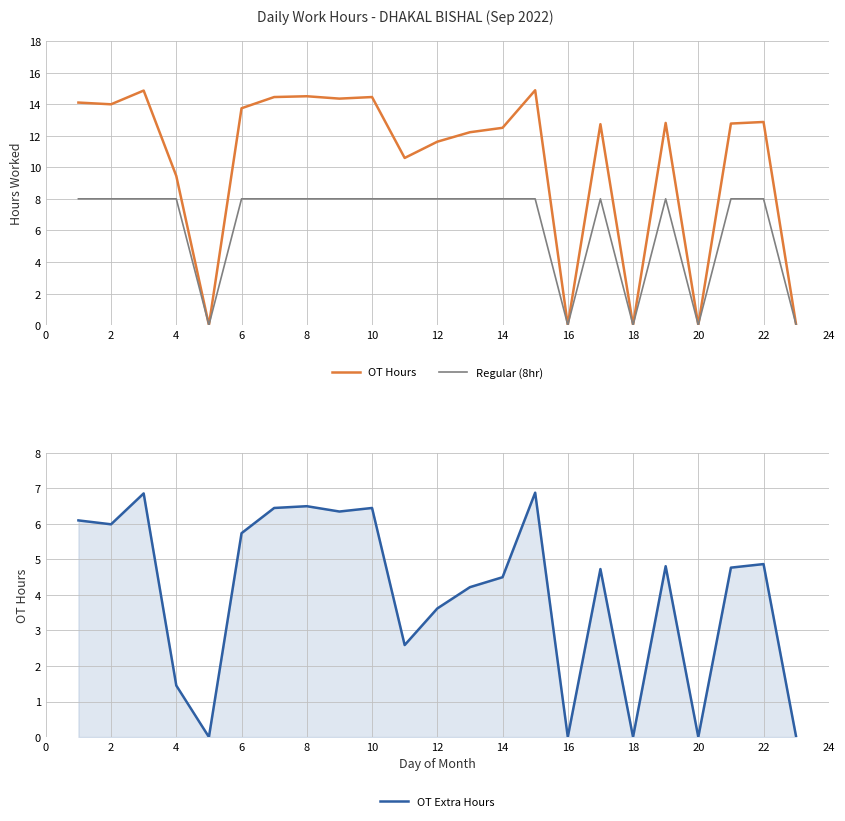

Is this an area chart (filled region under the line)?

No